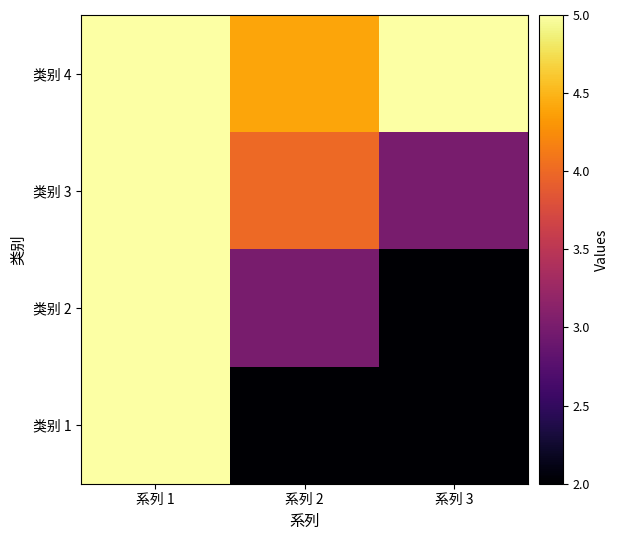

At which category does the chart reach its peak across all series?

系列 1